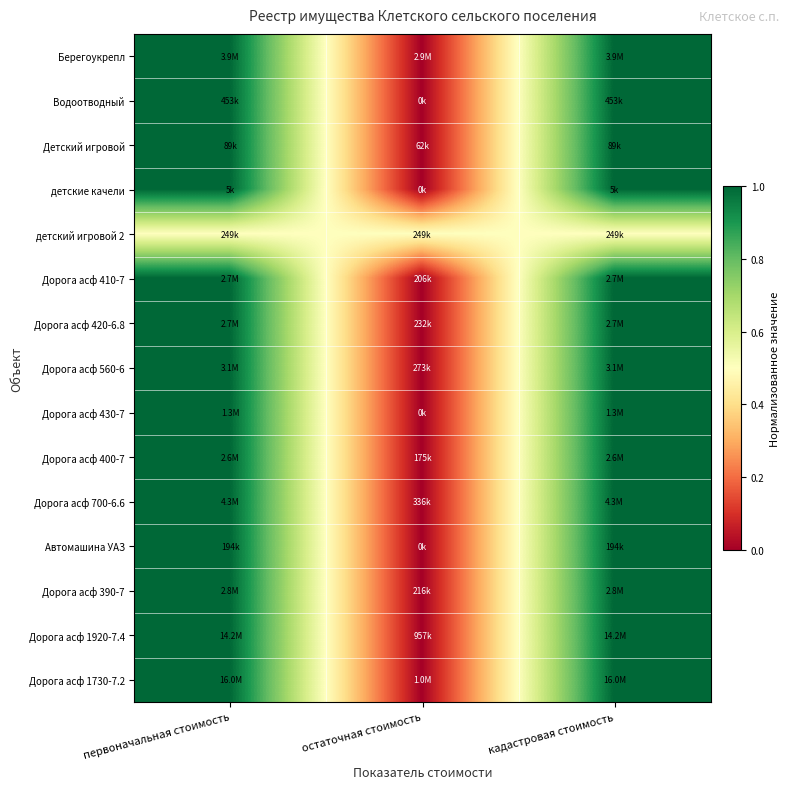

At how many categories does at least one series exceed 0?

3